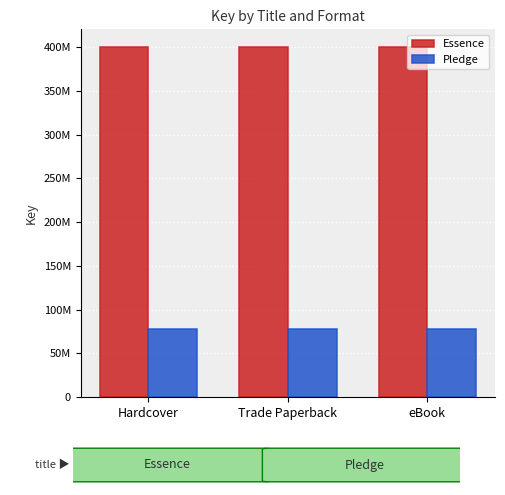

Rank the series at Hardcover from lowest to highest value.

Pledge, Essence